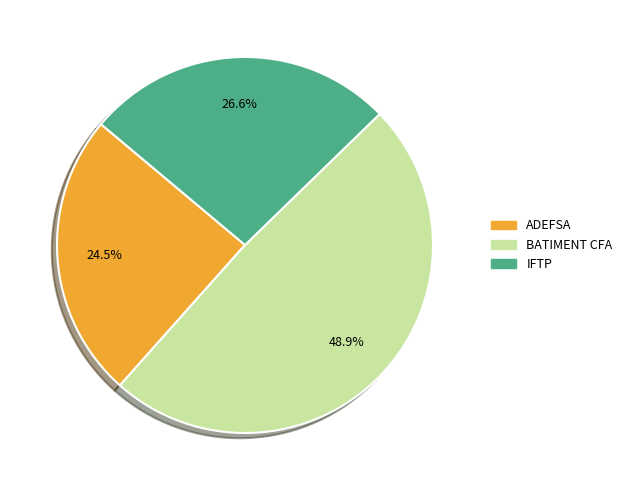

Is there any slice that represents more than half of the pie?

No